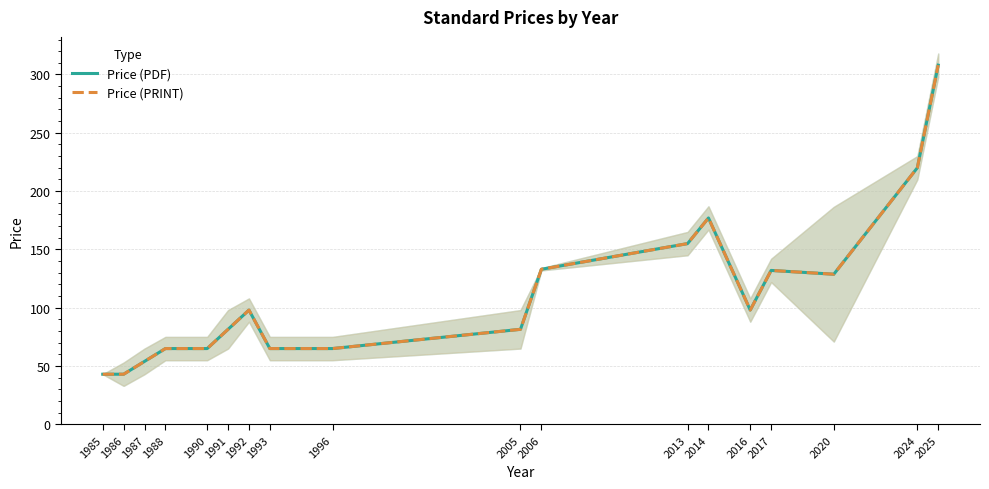

What is the value of the Price (PDF) point at the 12th from the left?

155.0